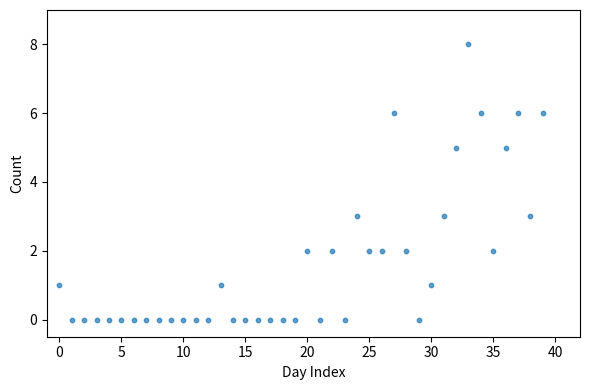

What is the range of Y values (max minus min)?

8